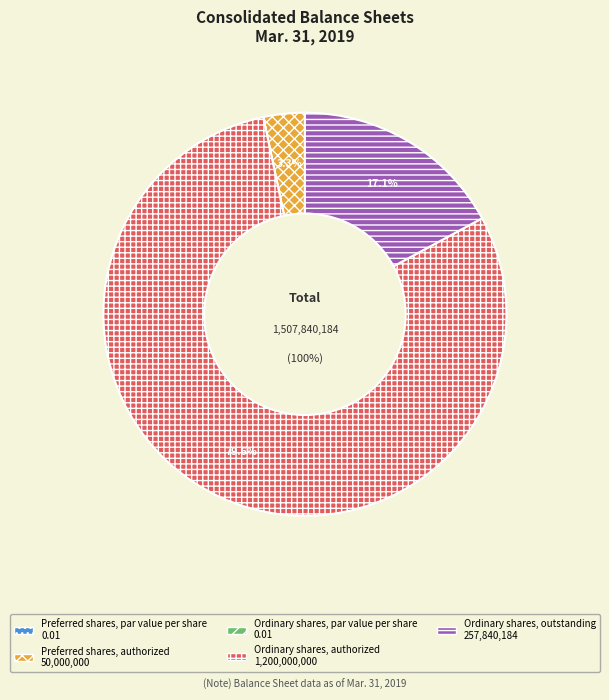

Is Ordinary shares, authorized the majority of the pie?

Yes